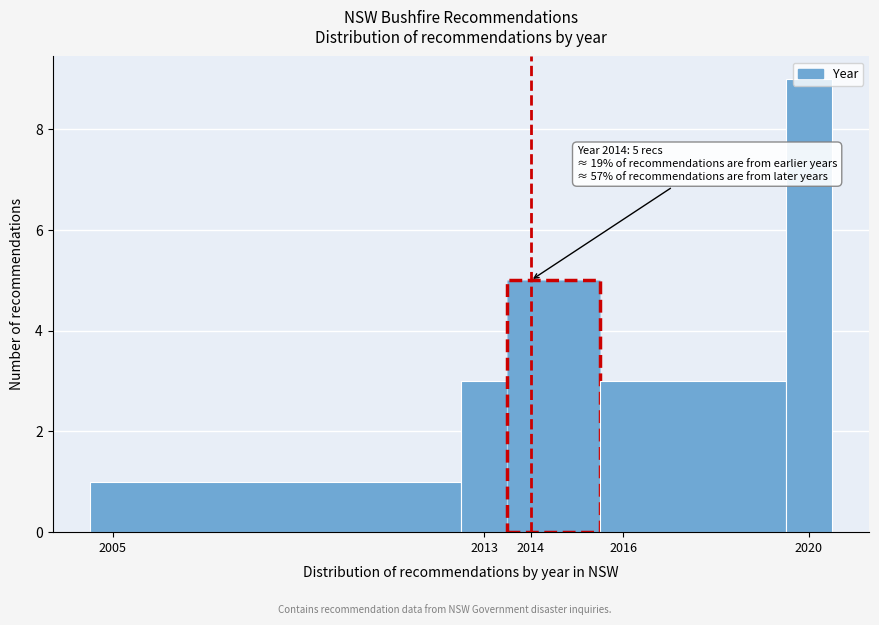

Over which range of the x-axis is the bar tallest?

2019.5 to 2020.5